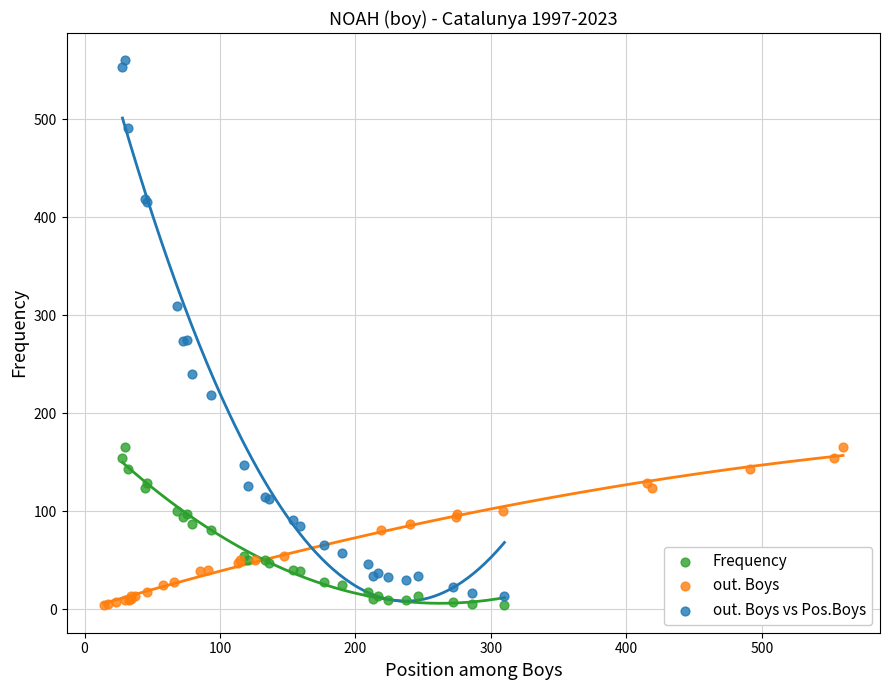

What are all the series names shown in the legend?

Frequency, out. Boys, out. Boys vs Pos.Boys